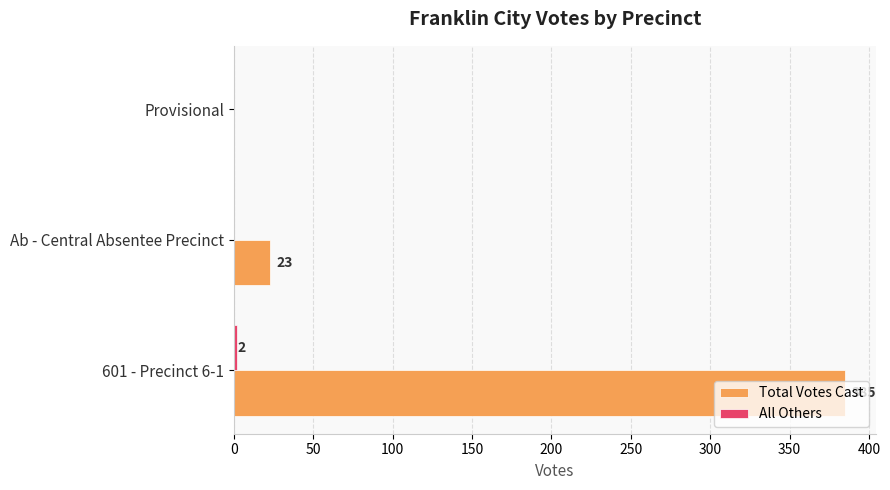

What is the sum of the Total Votes Cast values at 601 - Precinct 6-1 and Ab - Central Absentee Precinct?

408